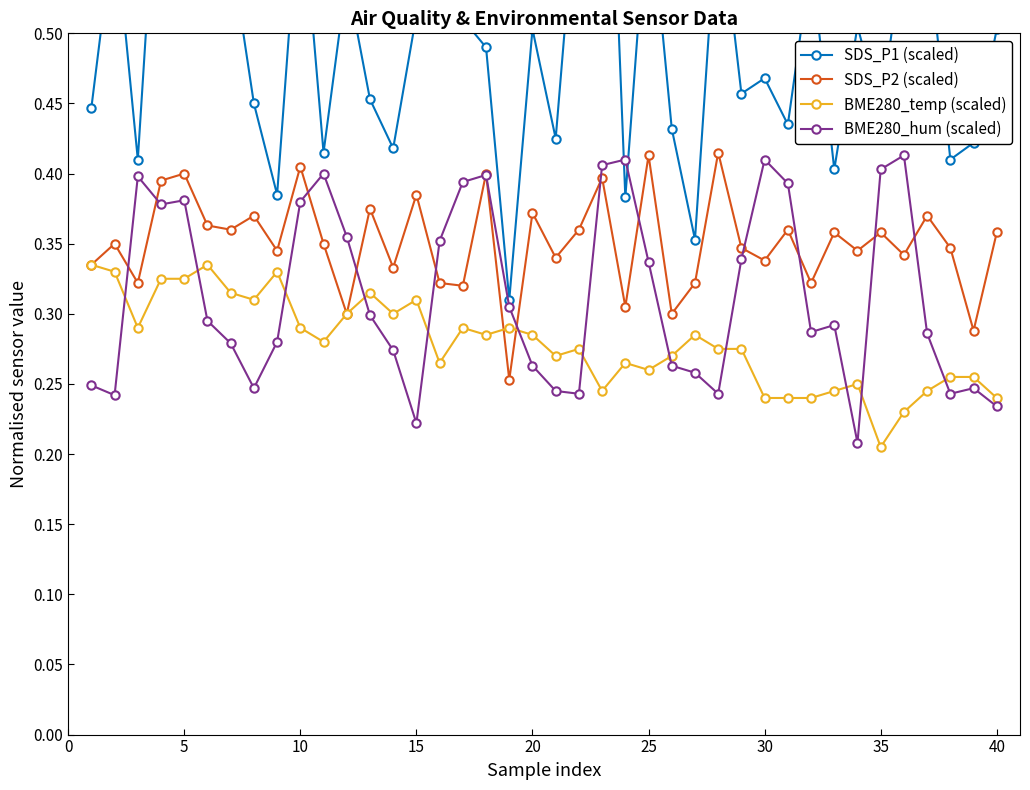

True or false: SDS_P1 (scaled) and SDS_P2 (scaled) intersect in this chart.

False